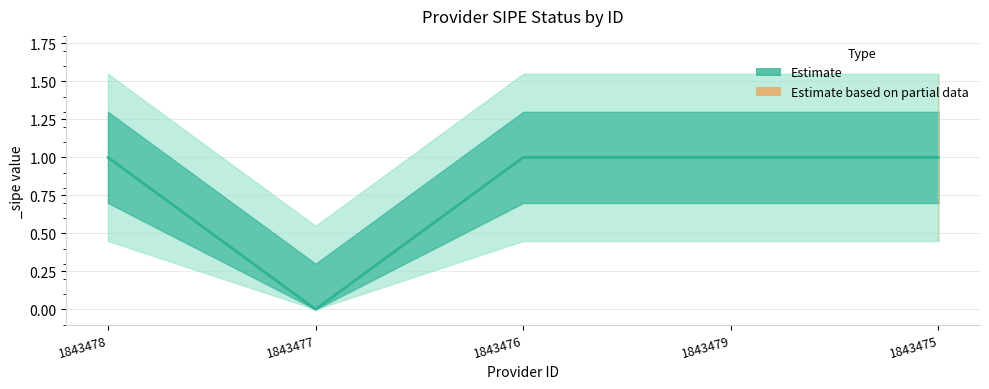

At which category does the chart reach its peak across all series?

1843478